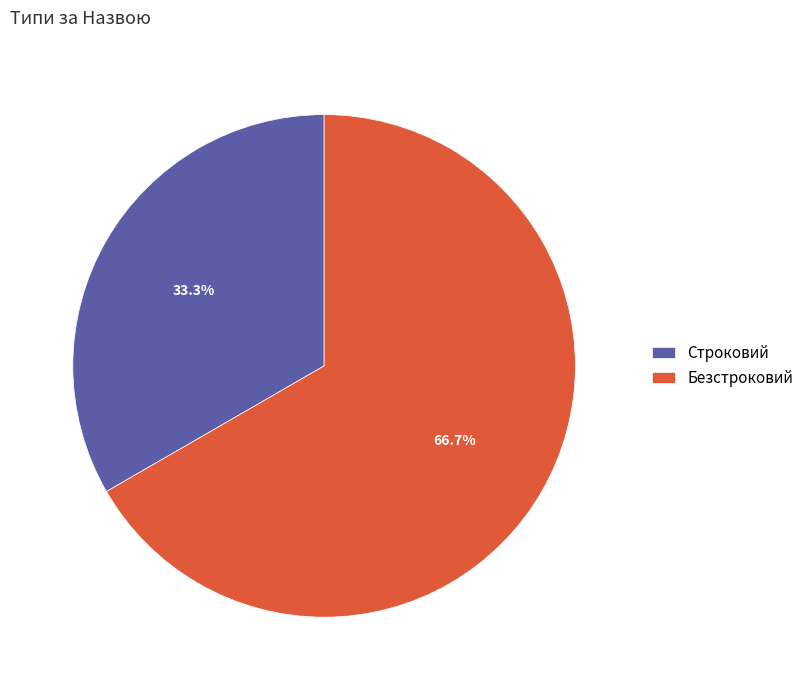

Which category has the smallest portion of the pie?

Строковий